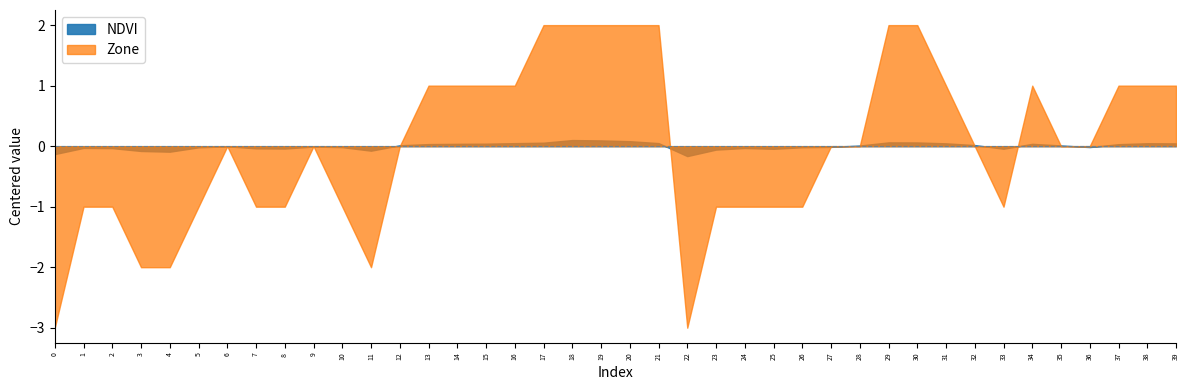

At which category does Zone reach its first local peak?

6